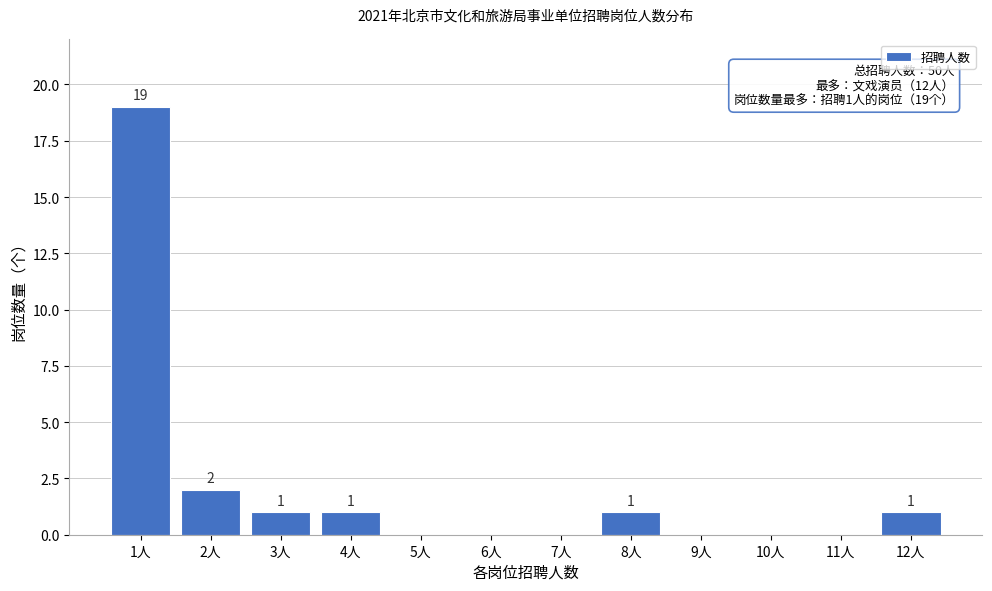

Reading left to right, extract all data points from this chart.

1人=19	2人=2	3人=1	4人=1	5人=0	6人=0	7人=0	8人=1	9人=0	10人=0	11人=0	12人=1